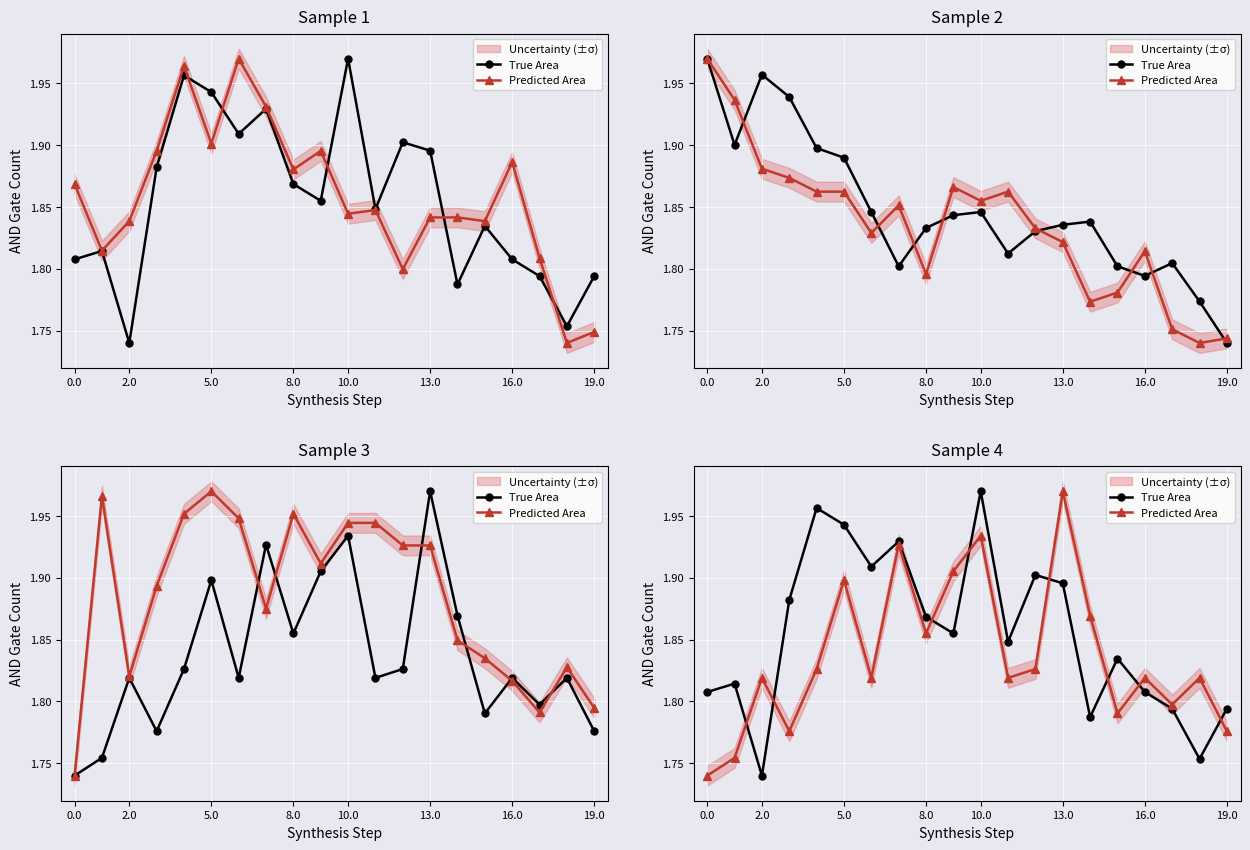

At 19, list the series in order from smallest to largest.

Predicted Area, True Area